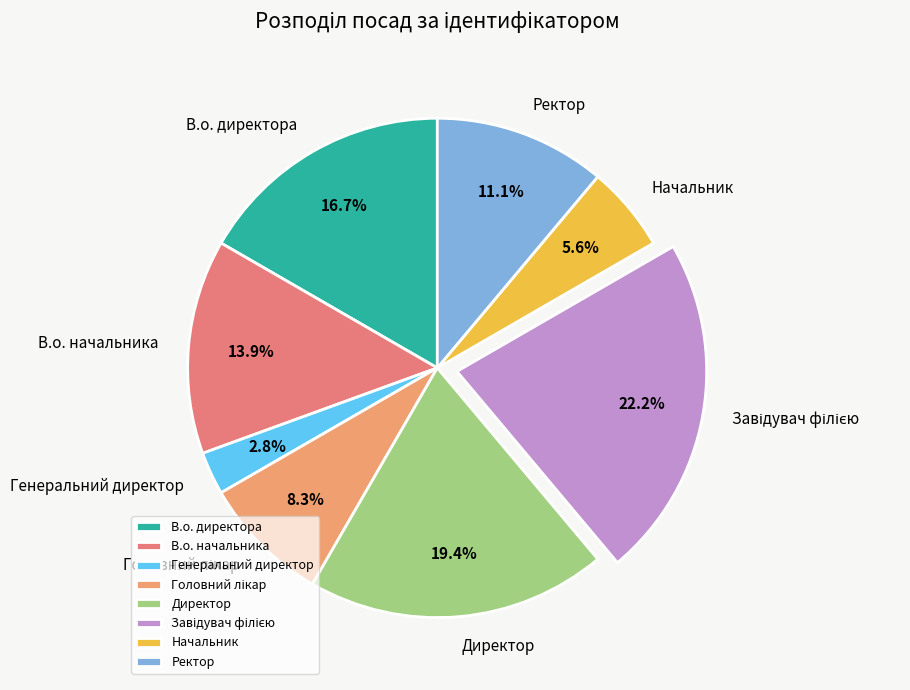

The Ректор slice represents 19% of the pie. True or false?

False